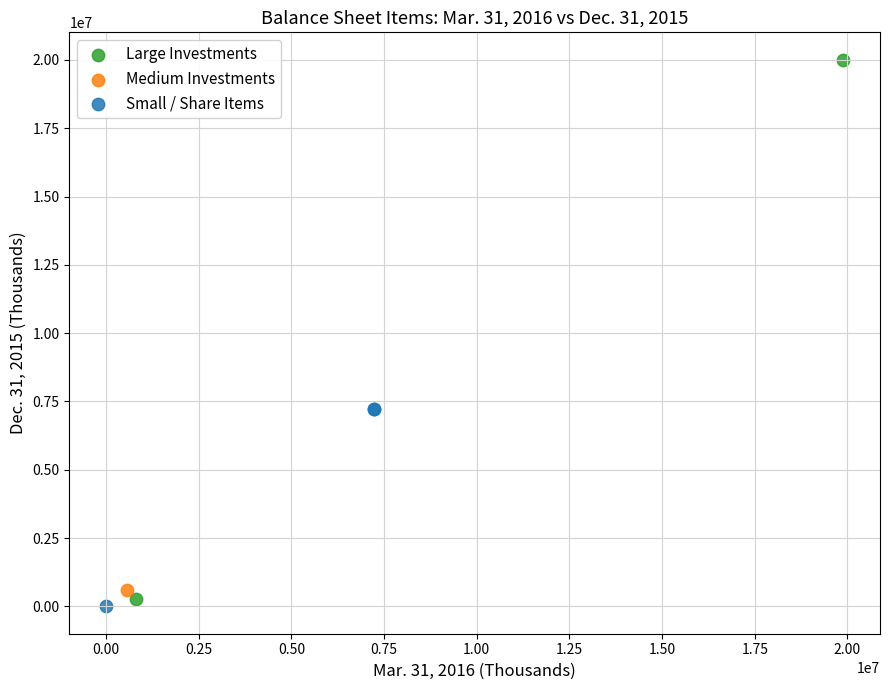

What are all the series names shown in the legend?

Large Investments, Medium Investments, Small / Share Items